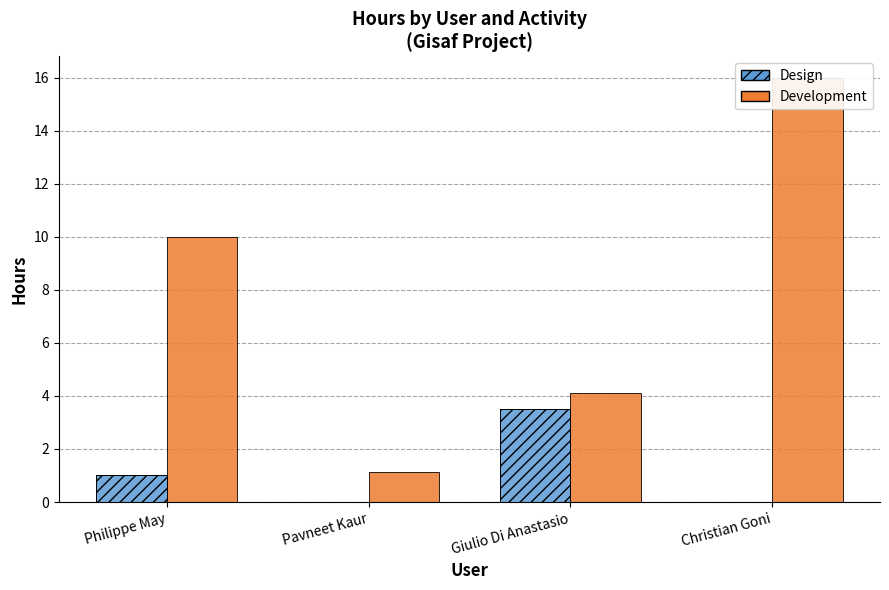

What is the sum of the Development values at Pavneet Kaur and Christian Goni?

17.1